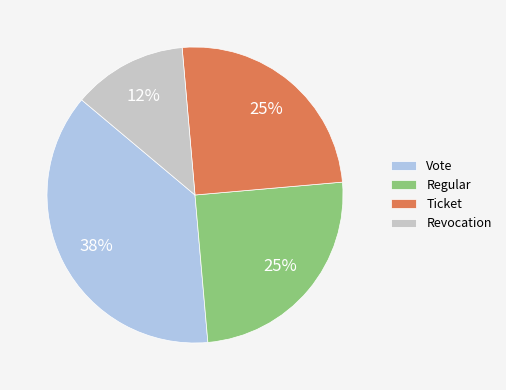

How many slices are in this pie chart?

4